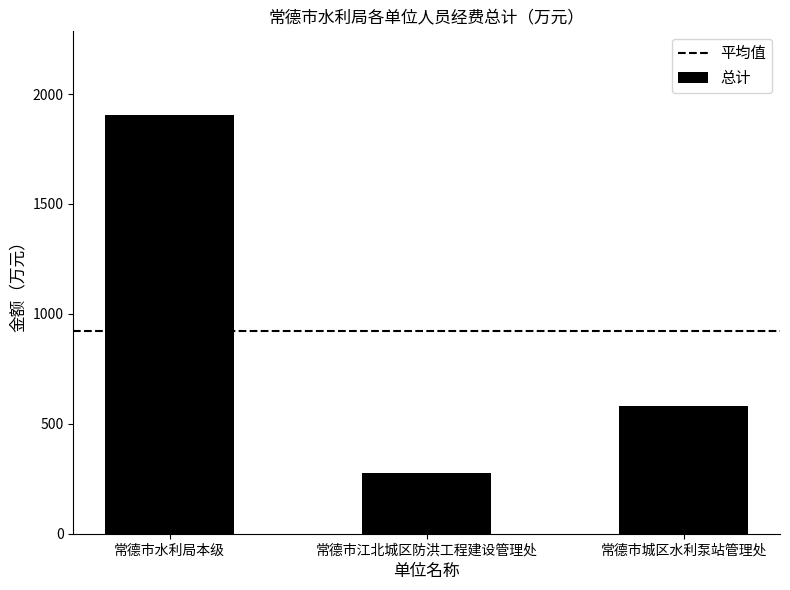

What is the change in value from 常德市水利局本级 to 常德市城区水利泵站管理处?

-1323.7